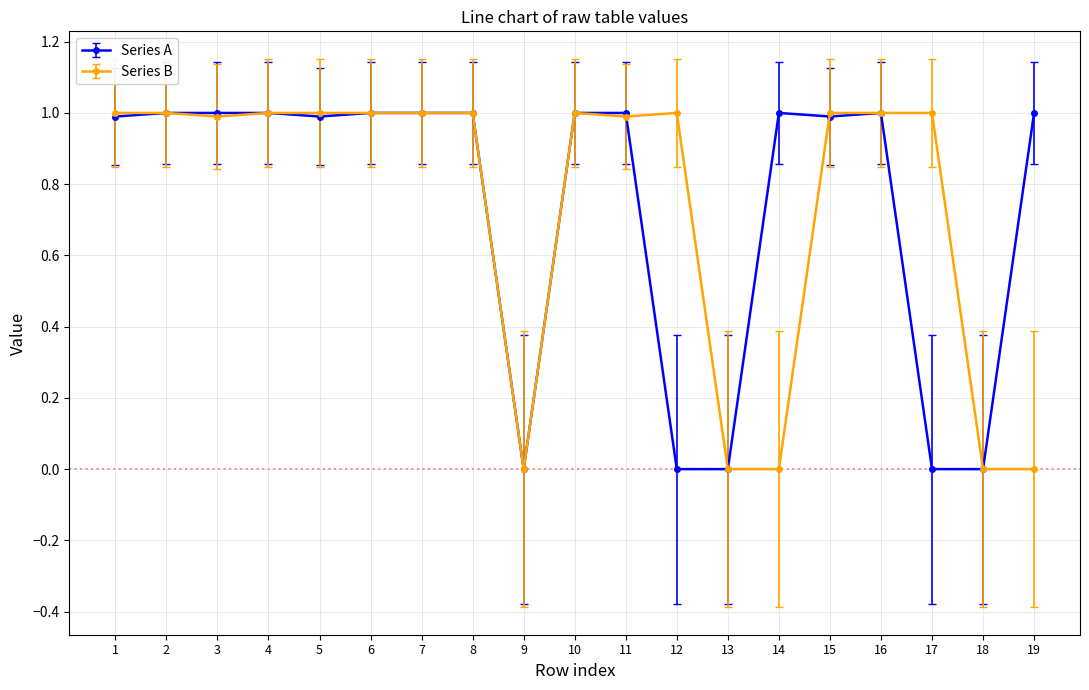

What is the total value across all series at 7?

2.0